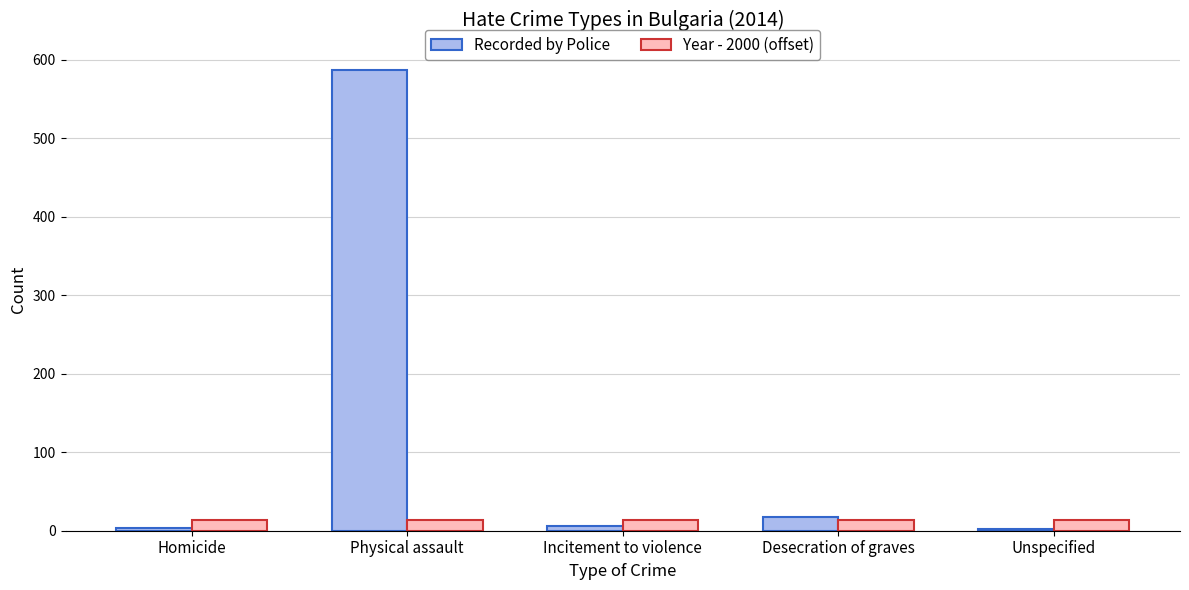

What is the maximum value shown in the chart?

587